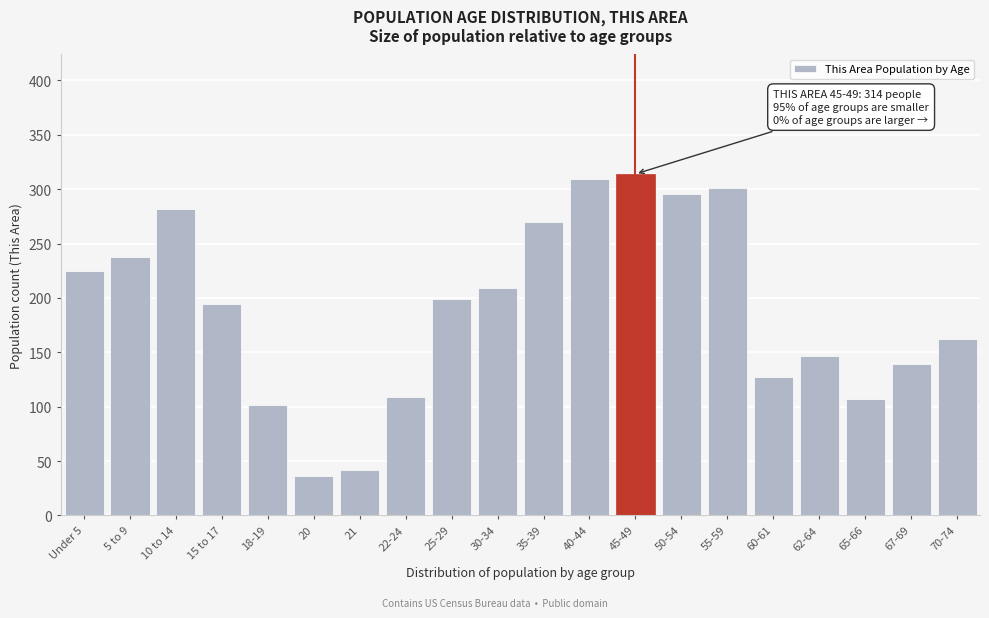

Reading left to right, what are all the values shown in this chart?

Under 5=225	5 to 9=238	10 to 14=282	15 to 17=194	18-19=102	20=36	21=42	22-24=109	25-29=199	30-34=209	35-39=270	40-44=309	45-49=314	50-54=296	55-59=301	60-61=127	62-64=147	65-66=107	67-69=139	70-74=162